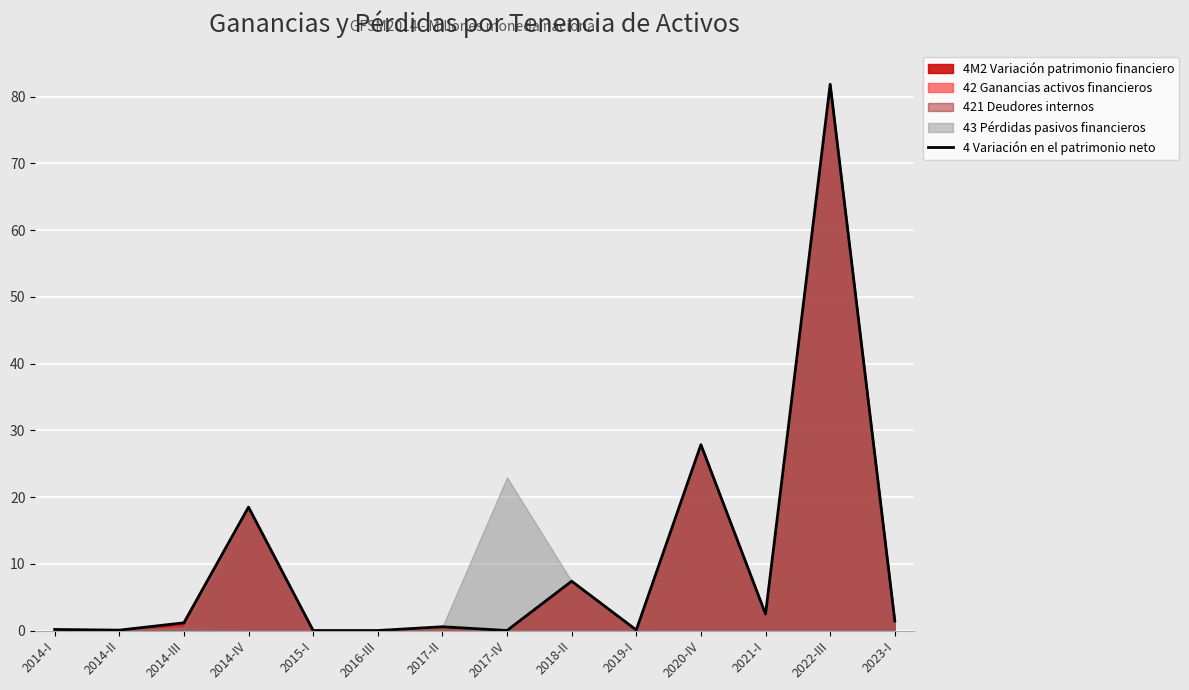

Reading right to left, transcribe all the data shown in this chart.

2023-I=1.4	2022-III=81.9	2021-I=2.5	2020-IV=27.8	2019-I=0.1	2018-II=7.4	2017-IV=0.0	2017-II=0.6	2016-III=0.0	2015-I=0.0	2014-IV=18.5	2014-III=1.2	2014-II=0.1	2014-I=0.2